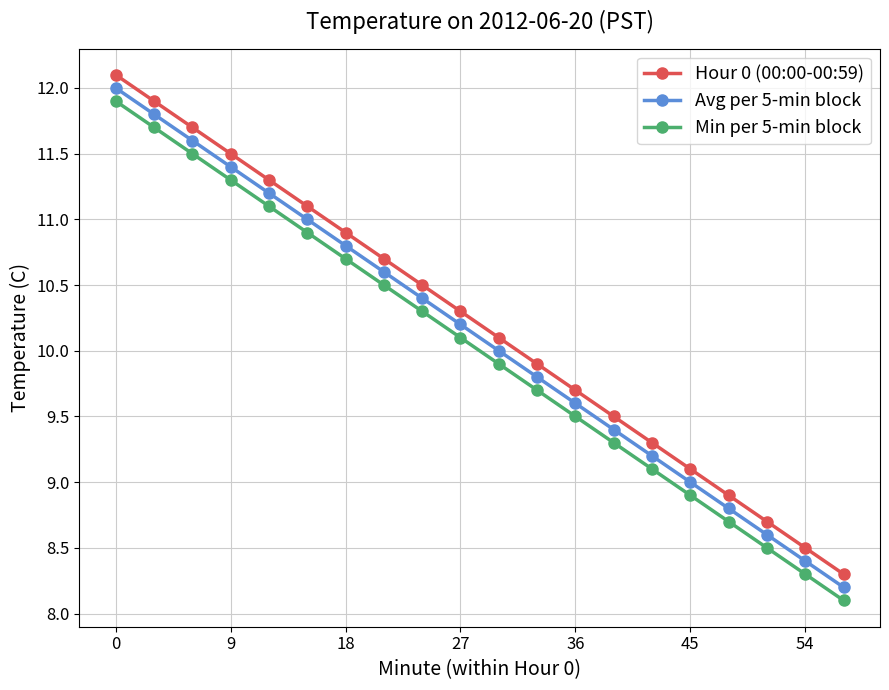

What is the value of the Min per 5-min block point at the 19th from the left?

8.3